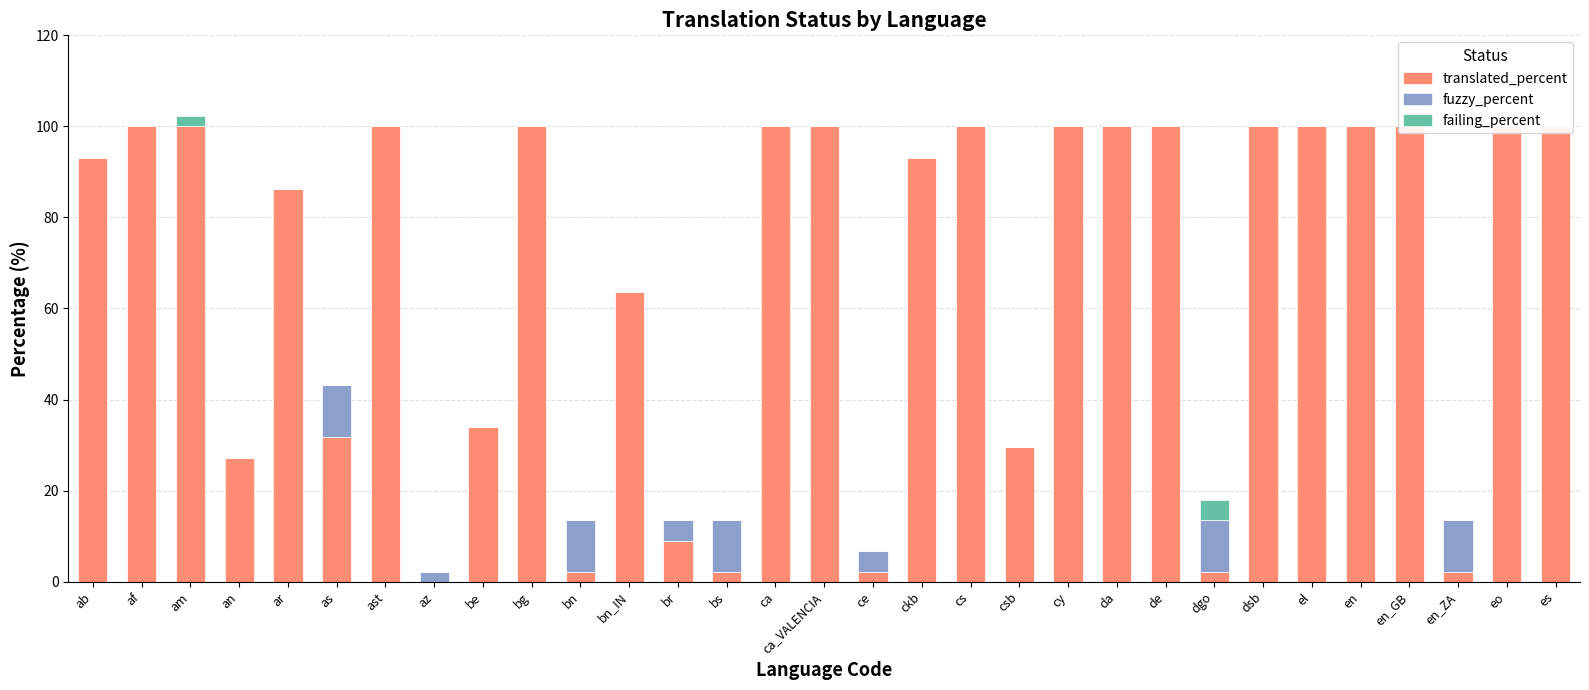

Reading left to right, what are all the values shown in this chart?

translated_percent: 93.1	100.0	100.0	27.2	86.3	31.8	100.0	0.0	34.0	100.0	2.2	63.6	9.0	2.2	100.0	100.0	2.2	93.1	100.0	29.5	100.0	100.0	100.0	2.2	100.0	100.0	100.0	100.0	2.2	100.0	100.0
fuzzy_percent: 0.0	0.0	0.0	0.0	0.0	11.3	0.0	2.2	0.0	0.0	11.3	0.0	4.5	11.3	0.0	0.0	4.5	0.0	0.0	0.0	0.0	0.0	0.0	11.3	0.0	0.0	0.0	0.0	11.3	0.0	0.0
failing_percent: 0.0	0.0	2.2	0.0	0.0	0.0	0.0	0.0	0.0	0.0	0.0	0.0	0.0	0.0	0.0	0.0	0.0	0.0	0.0	0.0	0.0	0.0	0.0	4.5	0.0	0.0	0.0	0.0	0.0	0.0	0.0